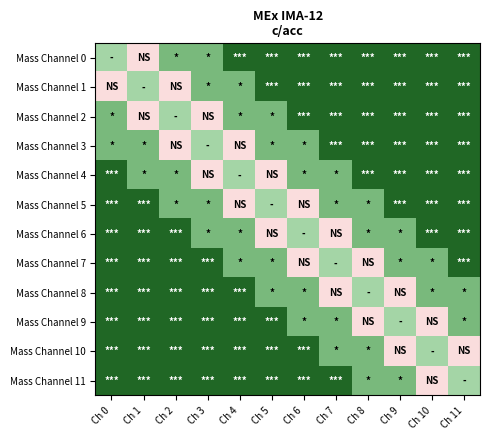

Rank the series by their maximum value, from highest to lowest.

Mass Channel 0, Mass Channel 1, Mass Channel 2, Mass Channel 3, Mass Channel 4, Mass Channel 5, Mass Channel 6, Mass Channel 7, Mass Channel 8, Mass Channel 9, Mass Channel 10, Mass Channel 11